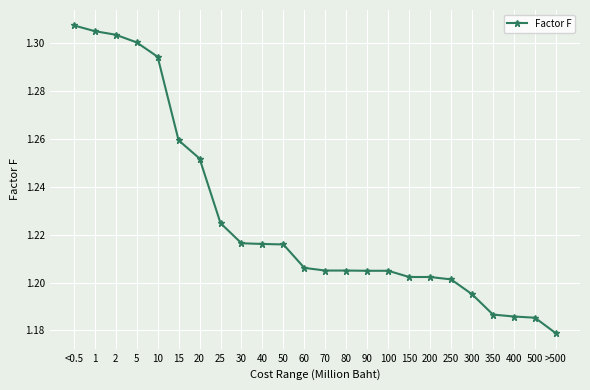

What position from the left is 2?

3